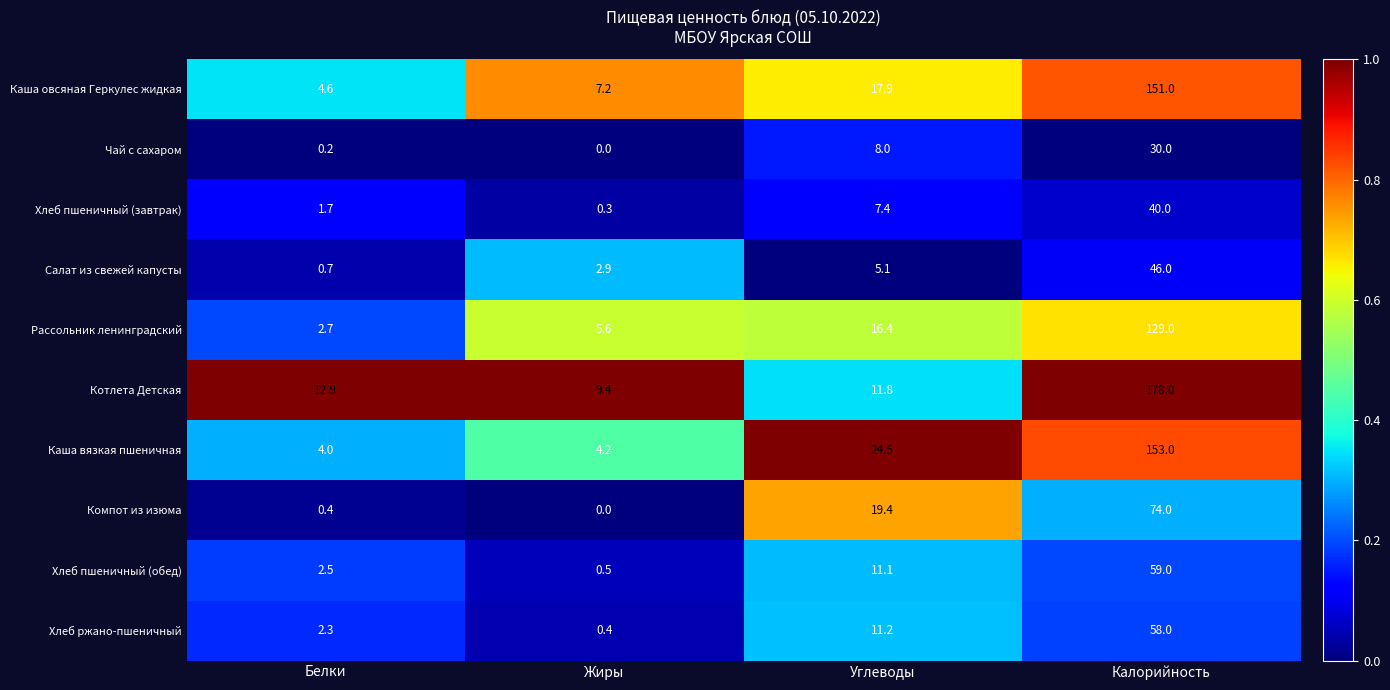

True or false: Хлеб пшеничный (обед) has a value of 100.2 at Калорийность.

False